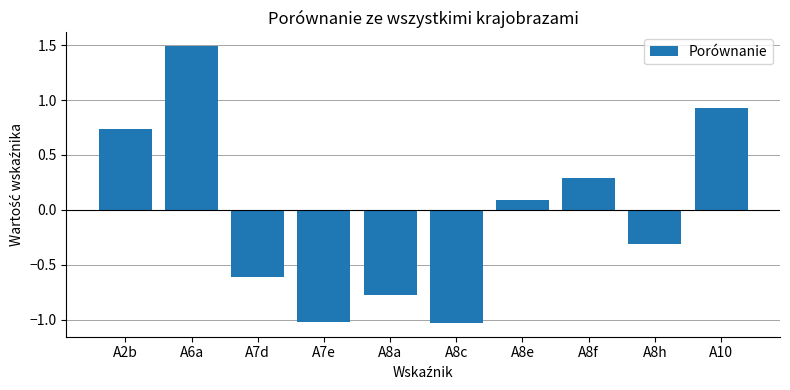

What is the difference between the maximum and second lowest values?

2.5